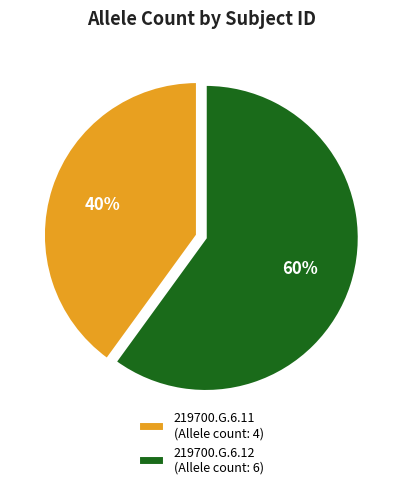

Is there a majority slice in this chart?

Yes